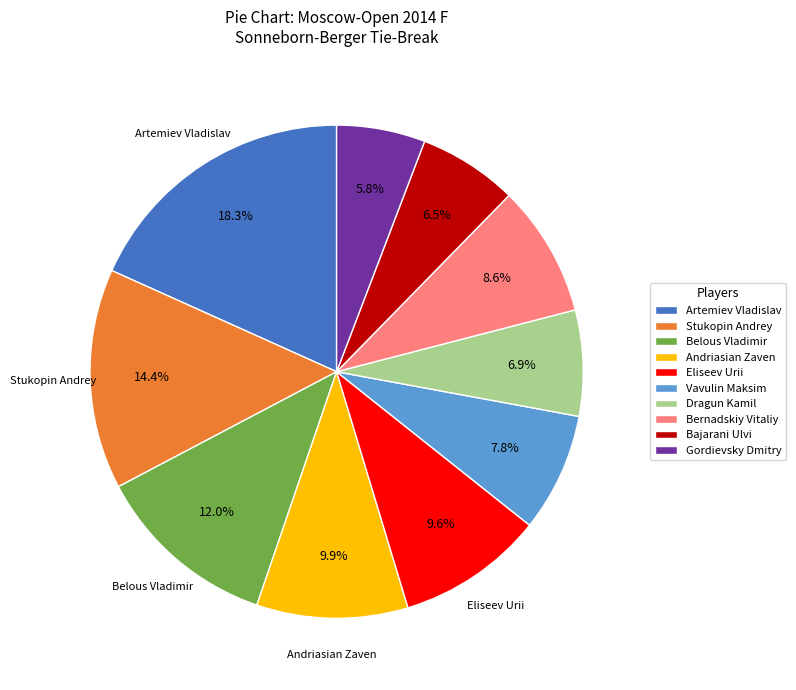

The Dragun Kamil slice represents 7% of the pie. True or false?

True